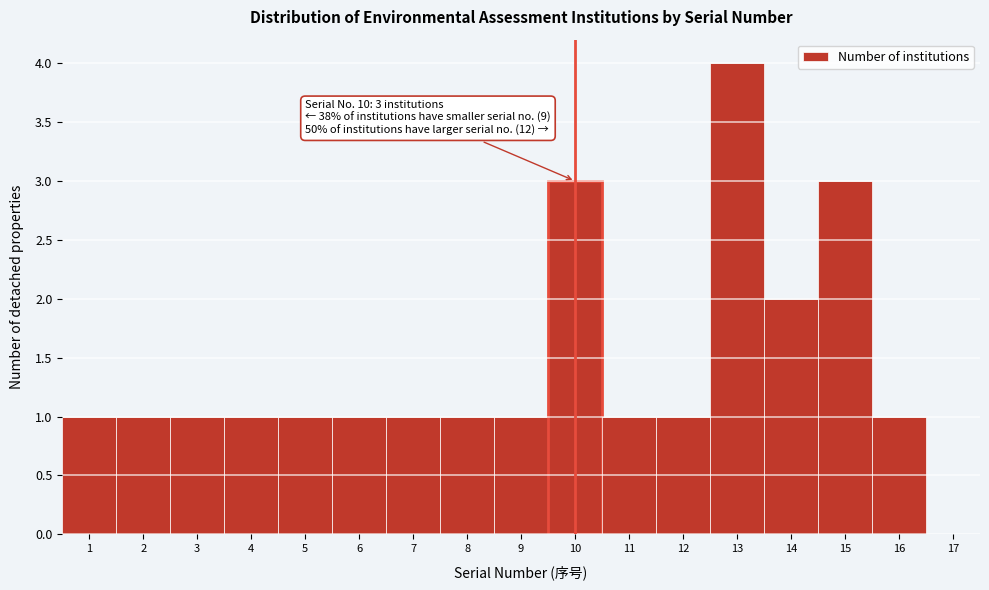

Which range on the x-axis has the tallest bar?

12.5 to 13.5